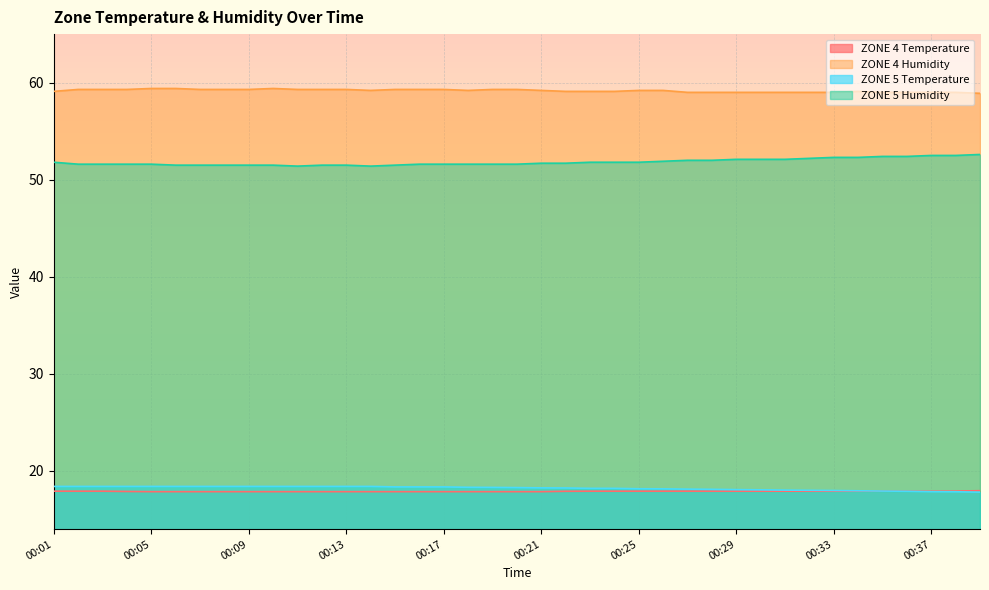

True or false: ZONE 4 Humidity and ZONE 5 Temperature intersect in this chart.

False